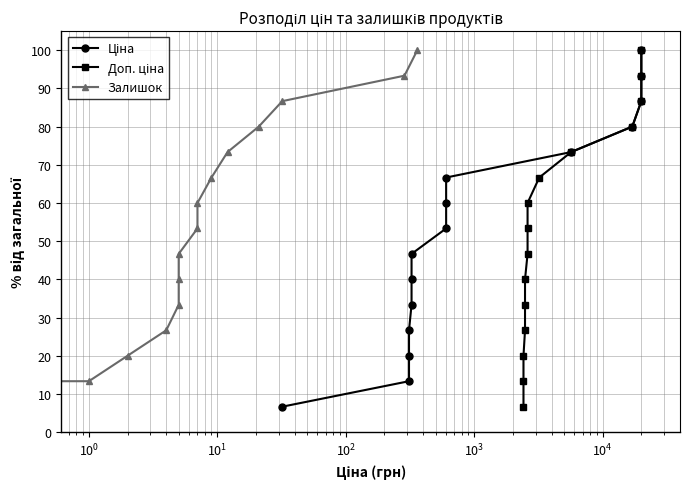

Rank the series by their maximum value, from highest to lowest.

Ціна, Доп. ціна, Залишок